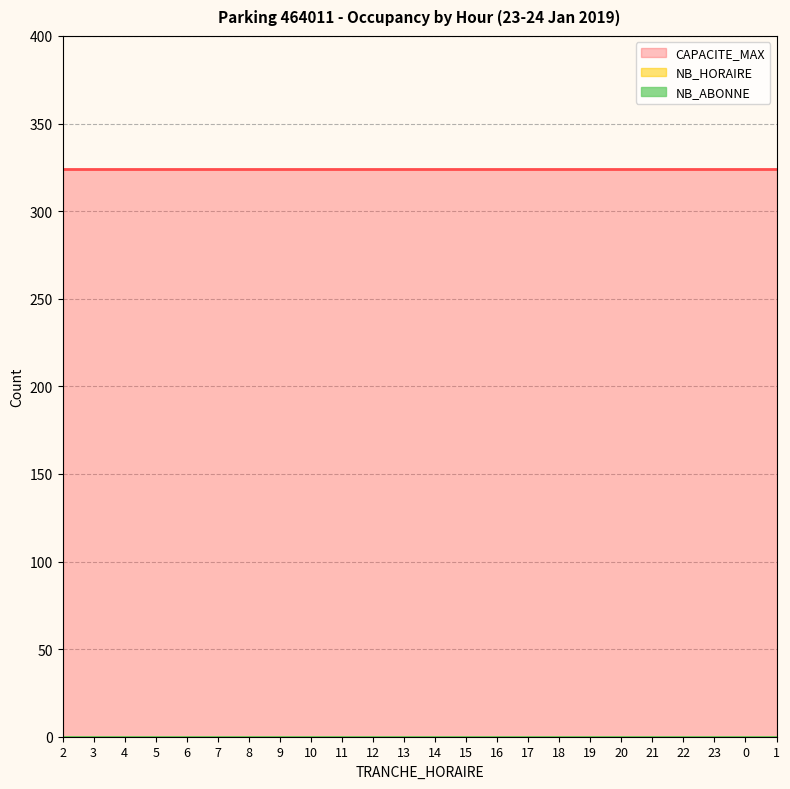

True or false: NB_HORAIRE and TRANCHE_HORAIRE cross at least once.

False